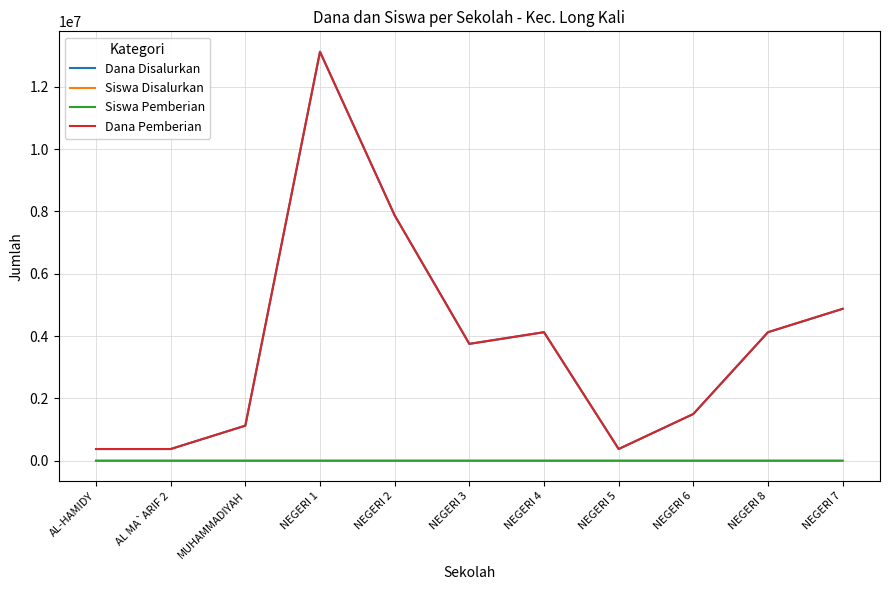

What is the spread (max minus min) of values at AL MA`ARIF 2?

374999